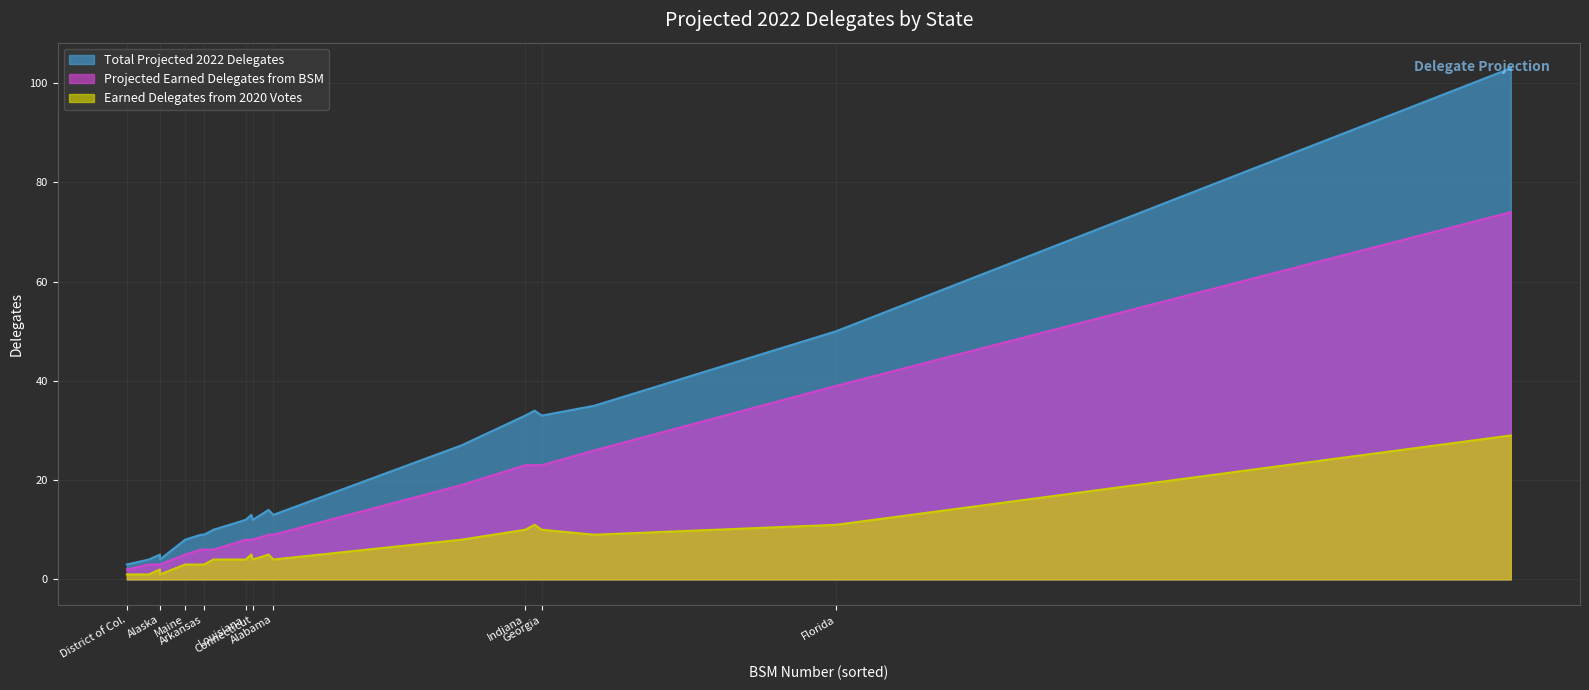

At how many categories does at least one series exceed 13?

8